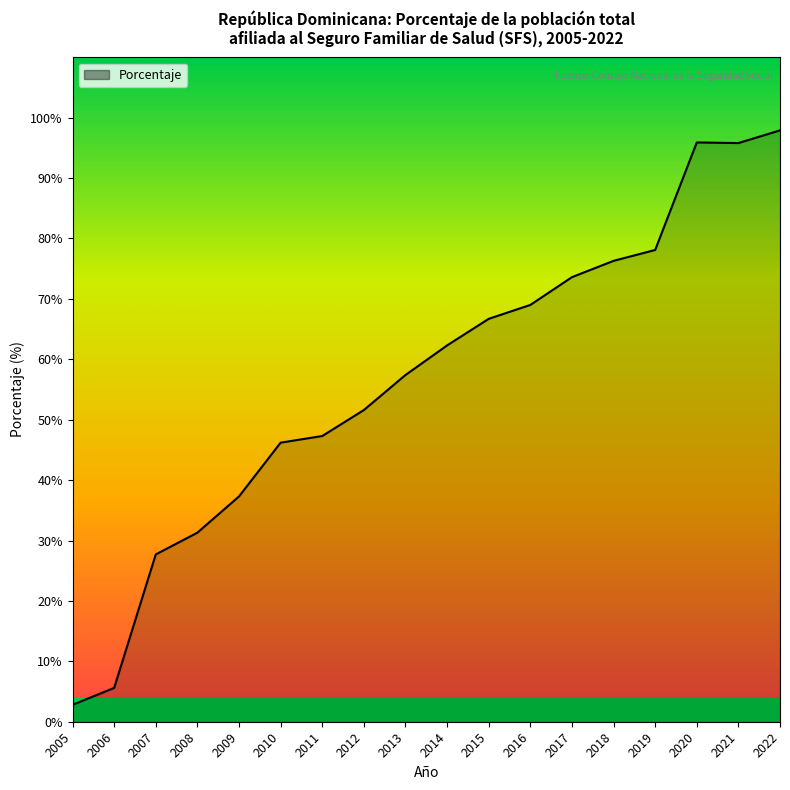

Which has a higher value, 2009 or 2020?

2020